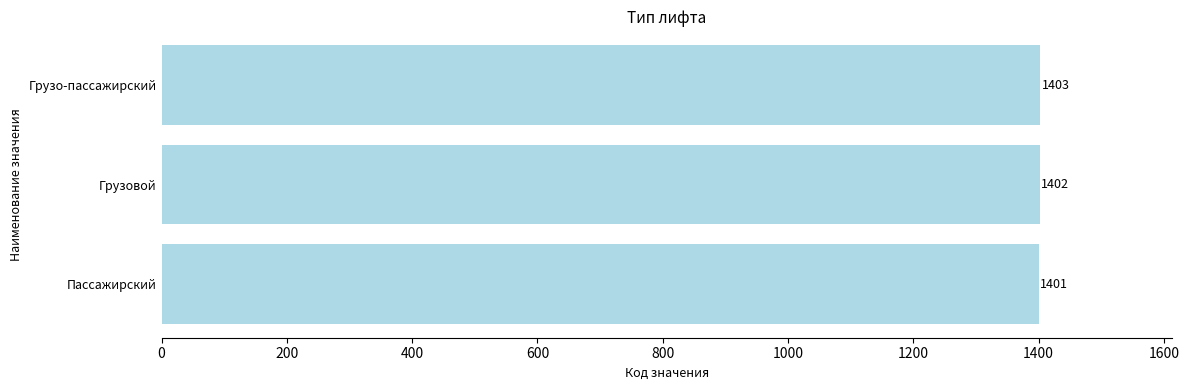

Count the number of categories in the chart.

3